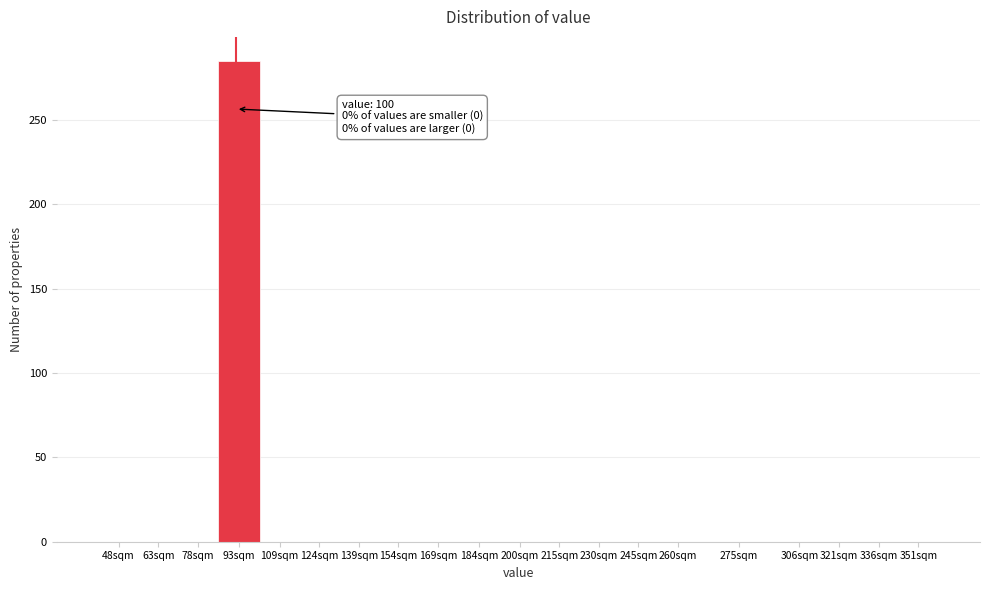

Reading right to left, extract all data points from this chart.

351sqm=0	336sqm=0	321sqm=0	306sqm=0	275sqm=0	260sqm=0	245sqm=0	230sqm=0	215sqm=0	200sqm=0	184sqm=0	169sqm=0	154sqm=0	139sqm=0	124sqm=0	109sqm=0	93sqm=285	78sqm=0	63sqm=0	48sqm=0